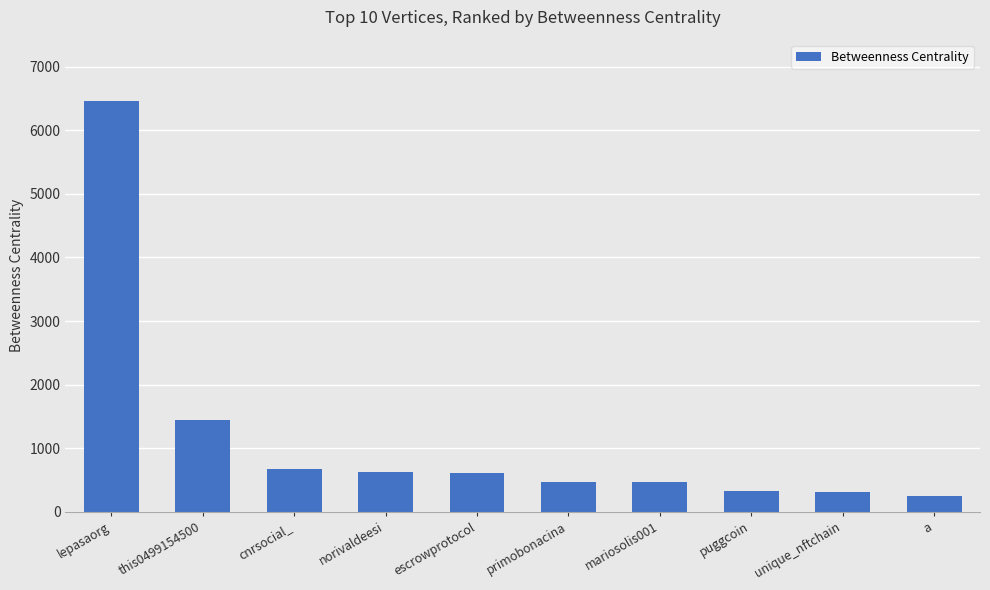

Between norivaldeesi and primobonacina, which is larger?

norivaldeesi